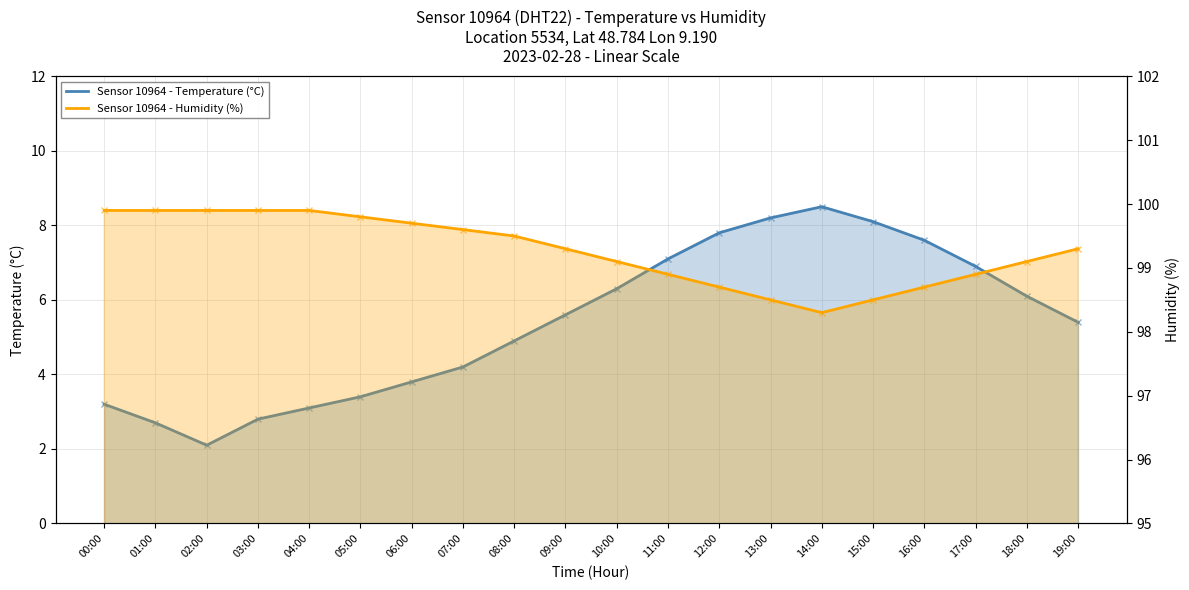

Reading right to left, what are all the values shown in this chart?

Sensor 10964 - Temperature (°C): 5.4	6.1	6.9	7.6	8.1	8.5	8.2	7.8	7.1	6.3	5.6	4.9	4.2	3.8	3.4	3.1	2.8	2.1	2.7	3.2
Sensor 10964 - Humidity (%): 99.3	99.1	98.9	98.7	98.5	98.3	98.5	98.7	98.9	99.1	99.3	99.5	99.6	99.7	99.8	99.9	99.9	99.9	99.9	99.9